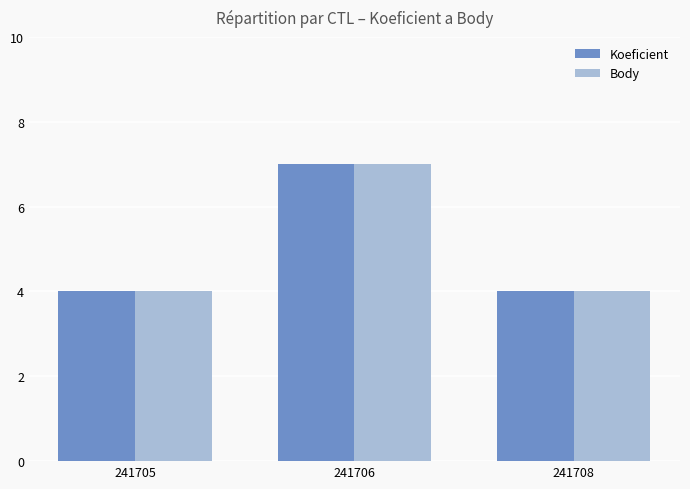

Are the bars horizontal?

No